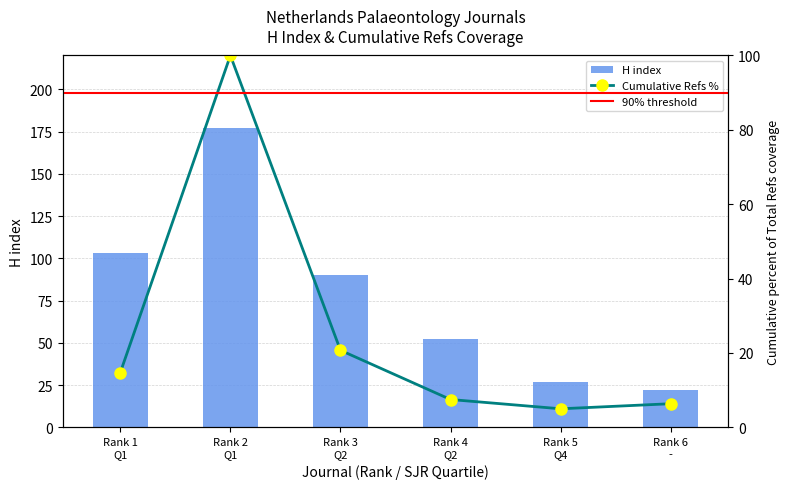

At which label does H index reach its minimum?

Rank 6
-